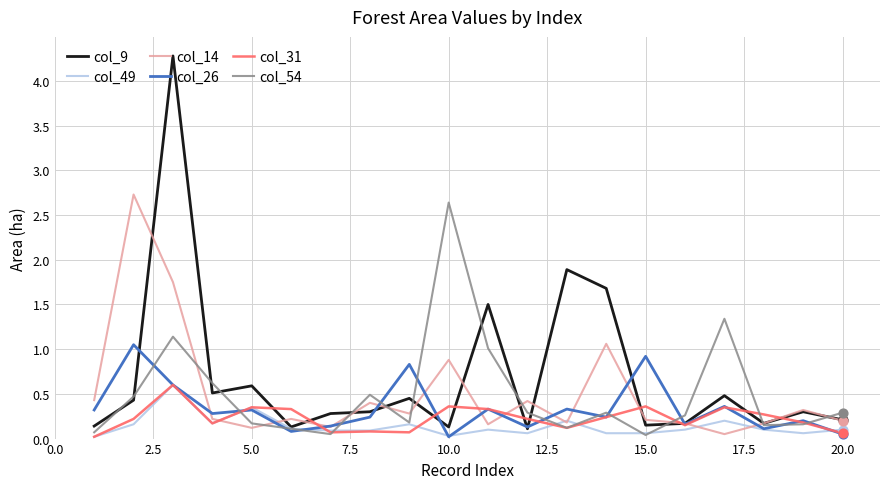

Which series has the largest total across all categories?

col_9